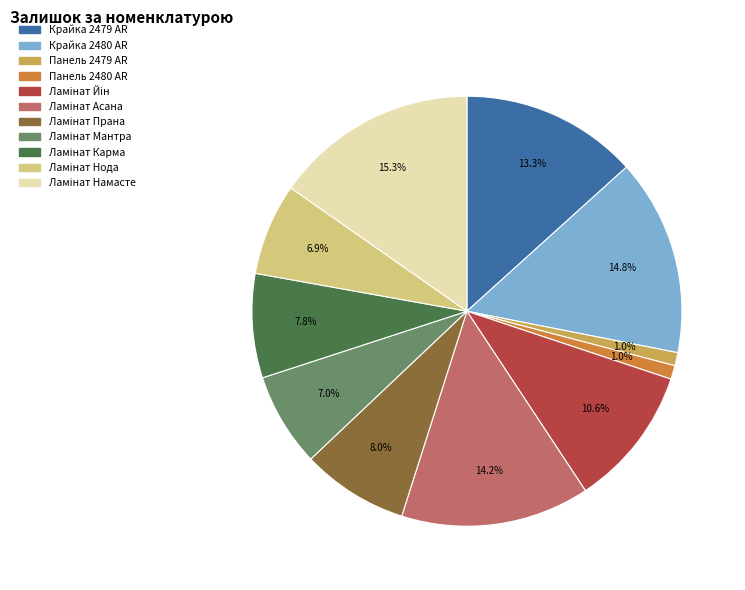

To the nearest percent, what is the average slice percentage?

9%